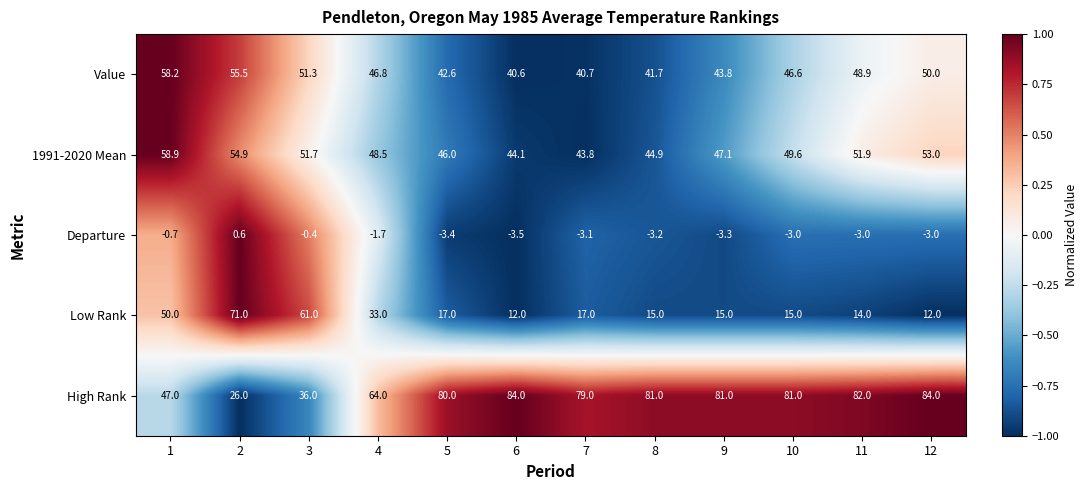

What is the difference between the highest and lowest values at 11?

85.0